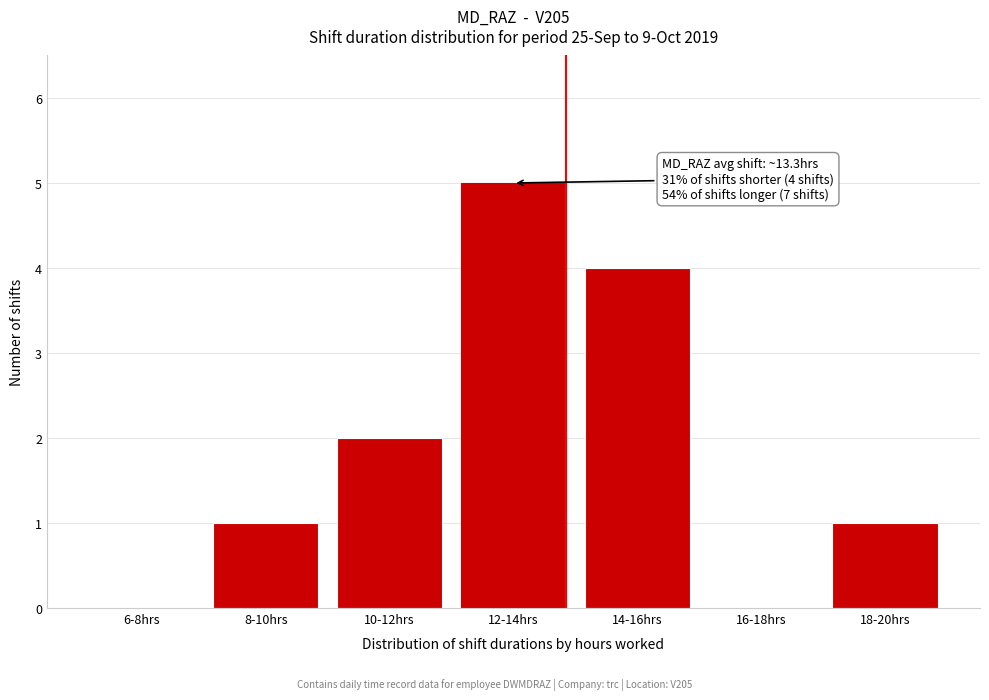

Reading left to right, list all the values displayed in this chart.

6-8hrs=0	8-10hrs=1	10-12hrs=2	12-14hrs=5	14-16hrs=4	16-18hrs=0	18-20hrs=1